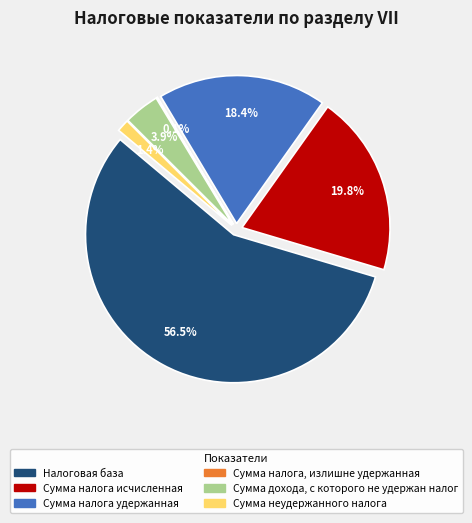

Which slice is the smallest?

Сумма налога, излишне удержанная